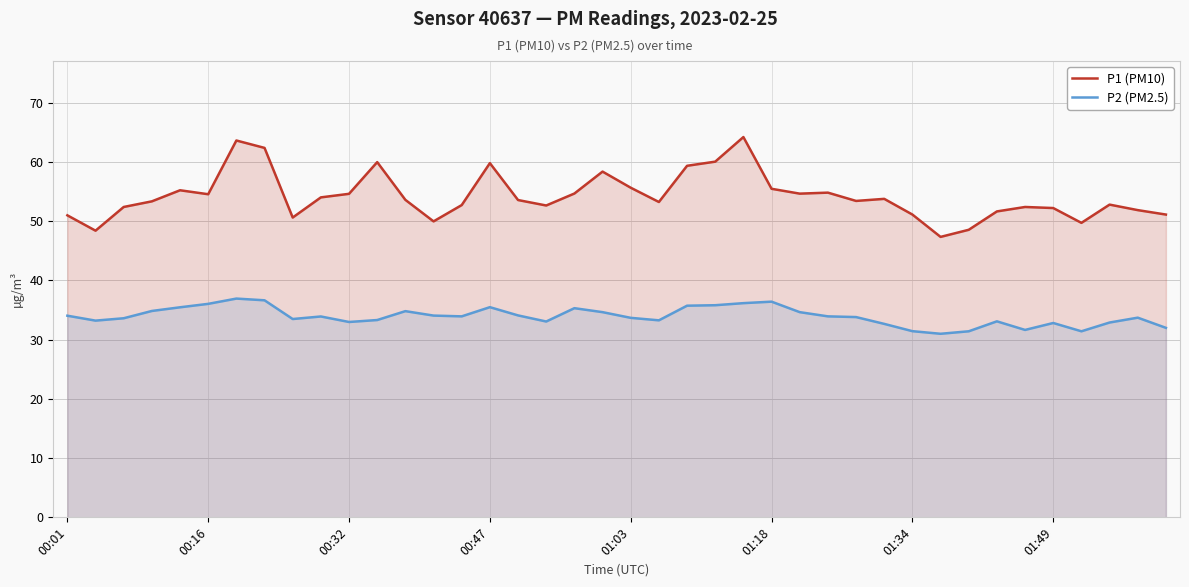

Which series has the largest total across all categories?

P1 (PM10)